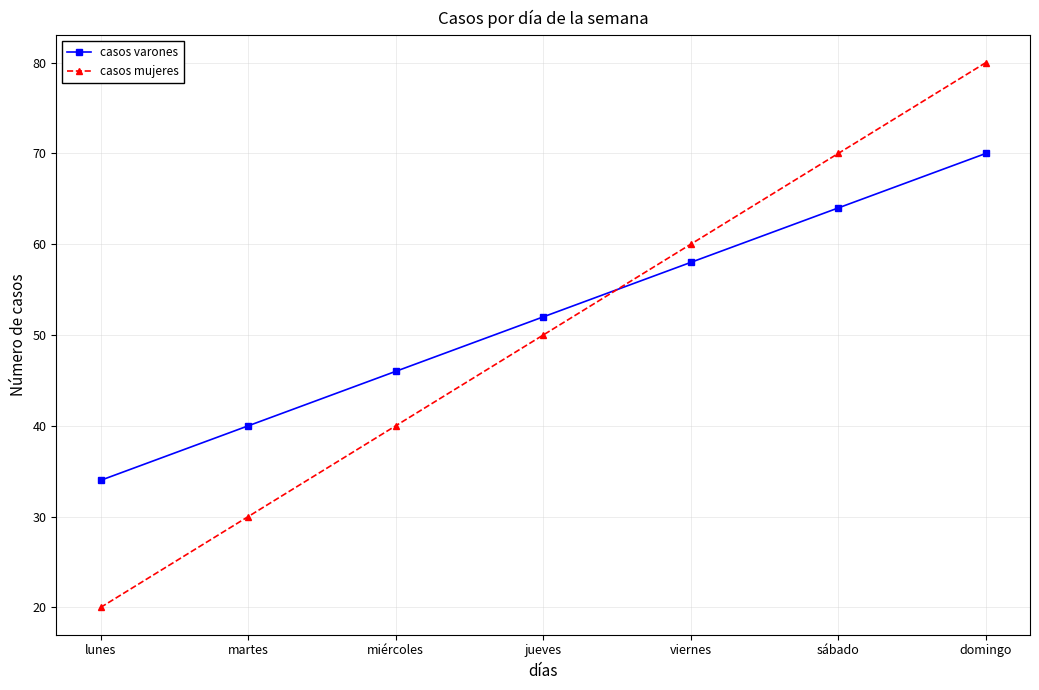

How many intersections are there between casos varones and casos mujeres?

1